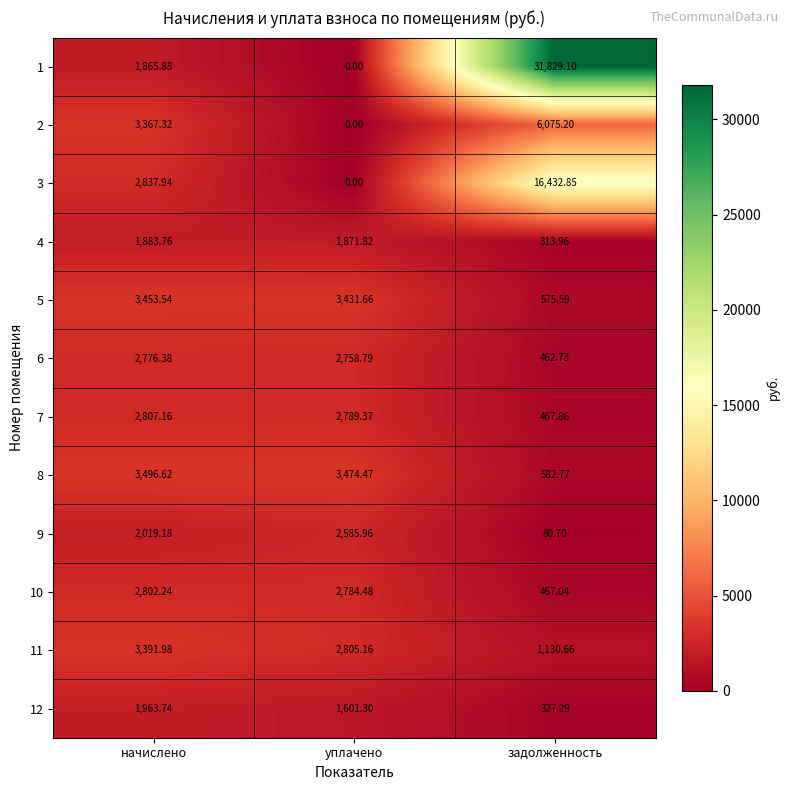

Rank the series by their maximum value, from lowest to highest.

4, 12, 9, 6, 10, 7, 11, 5, 8, 2, 3, 1